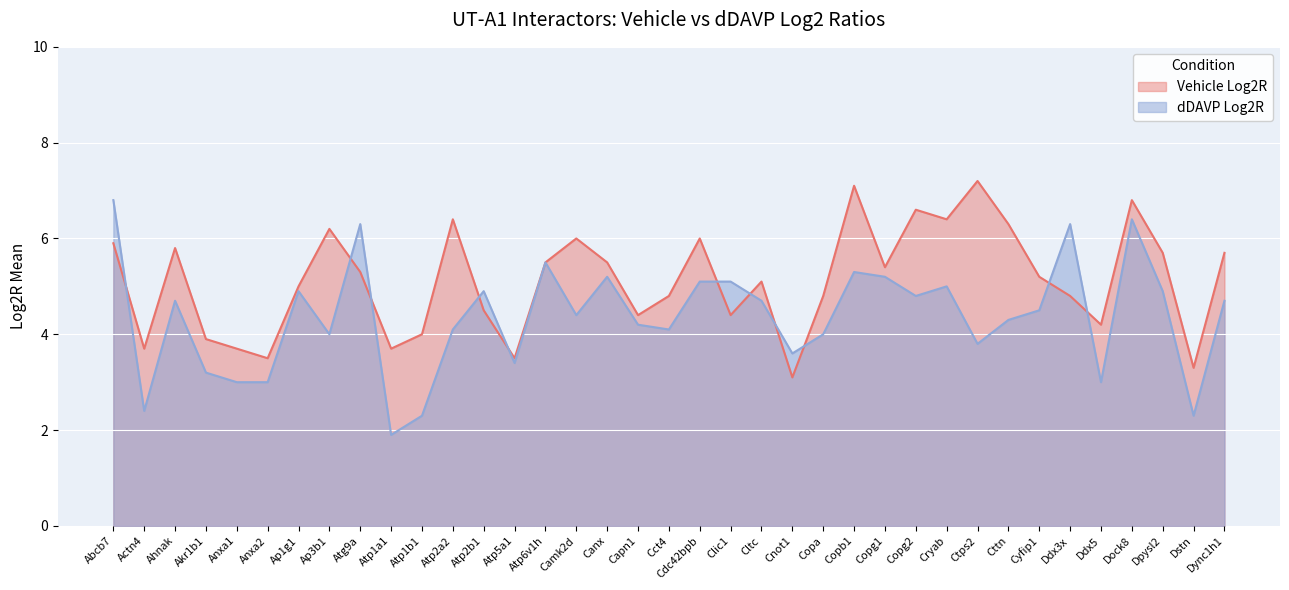

True or false: Vehicle Log2R and dDAVP Log2R intersect in this chart.

True